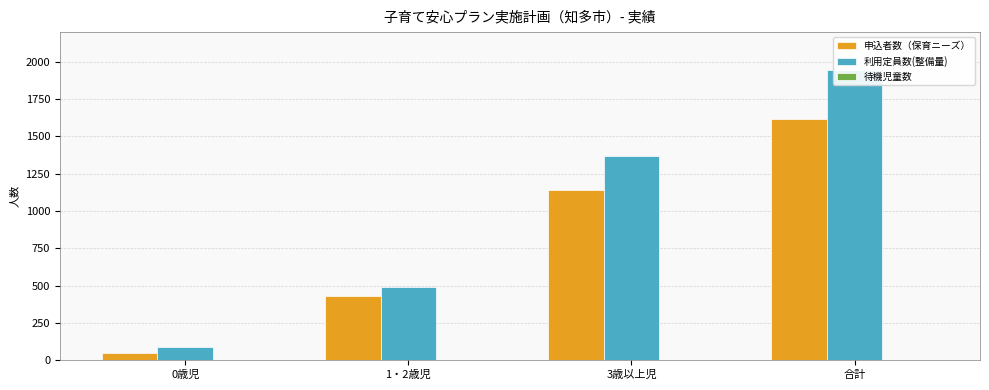

Reading right to left, what are all the values shown in this chart?

申込者数（保育ニーズ）: 合計=1620	3歳以上児=1142	1・2歳児=430	0歳児=48
利用定員数(整備量): 合計=1943	3歳以上児=1368	1・2歳児=490	0歳児=85
待機児童数: 合計=0	3歳以上児=0	1・2歳児=0	0歳児=0